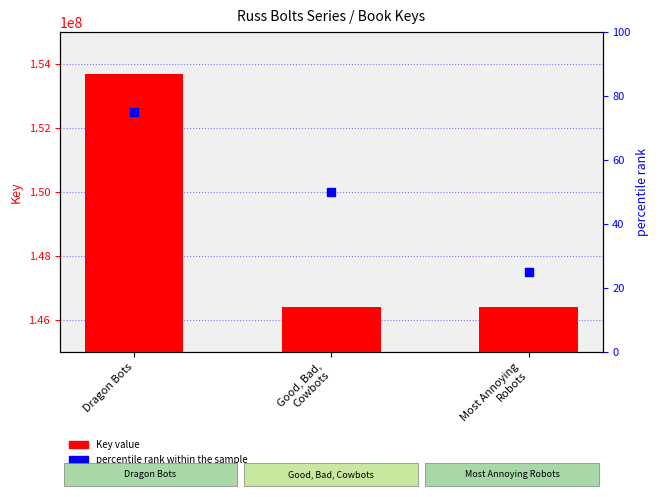

What are all the series names shown in the legend?

Key value, percentile rank within the sample